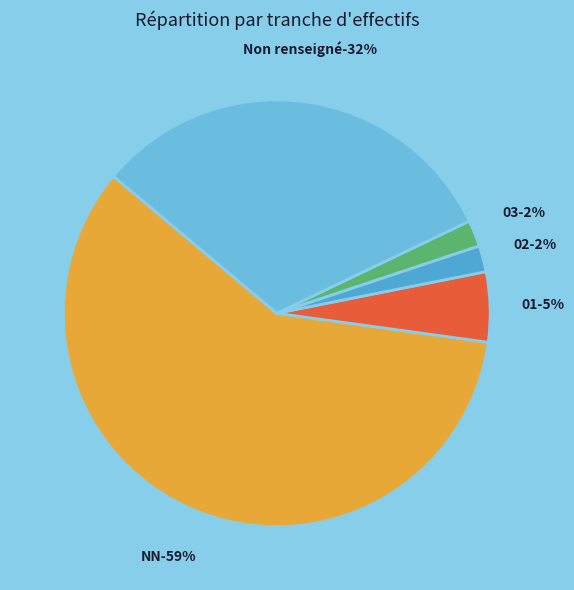

Is there a majority slice in this chart?

Yes